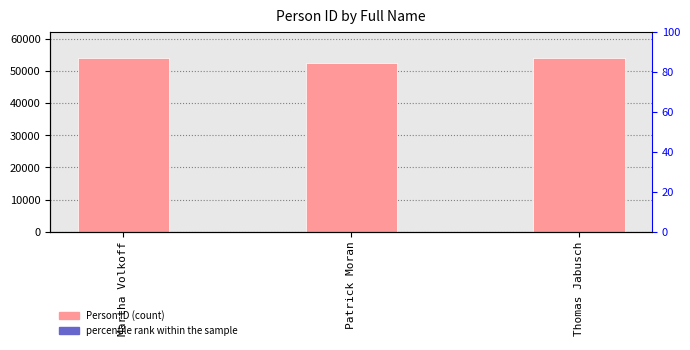

What is the smallest value displayed?

1